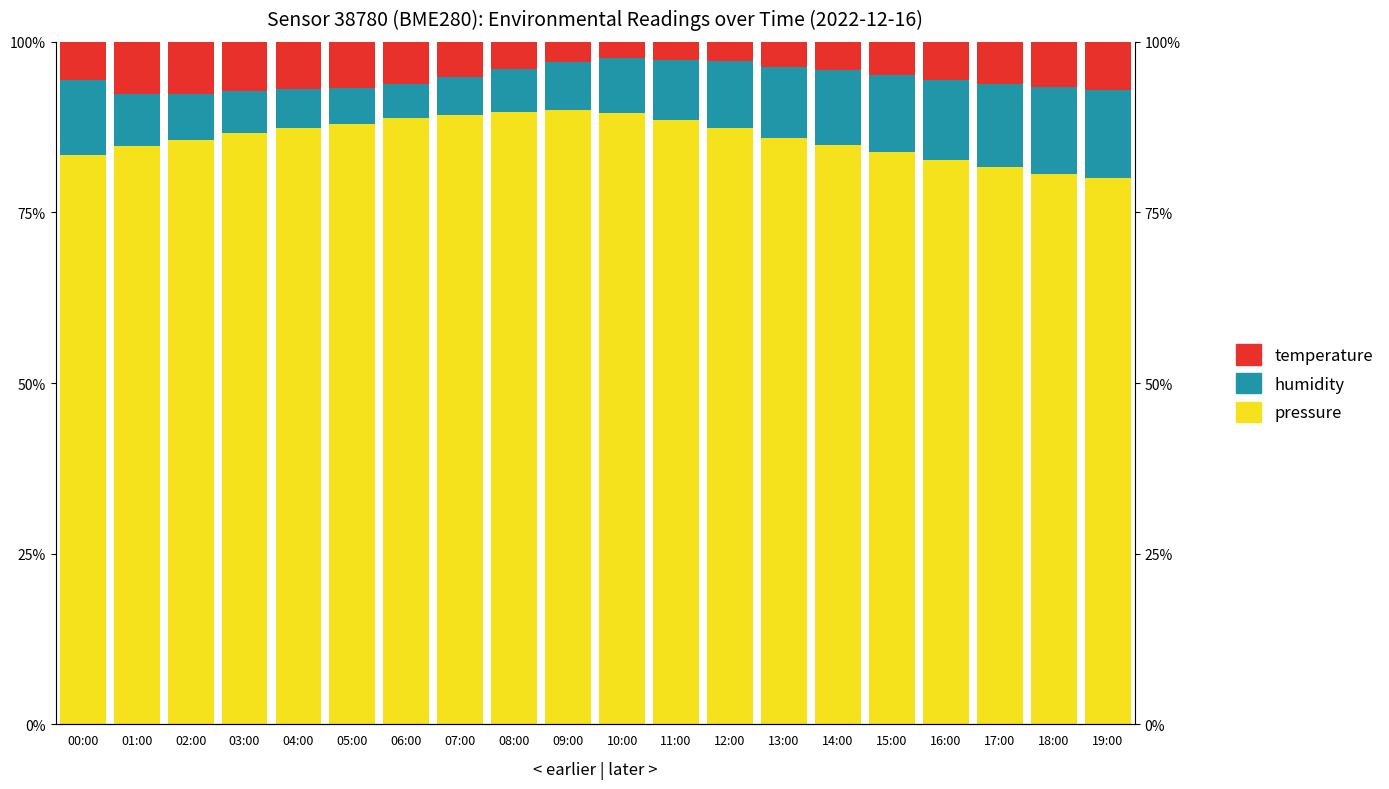

Rank the series by their maximum value, from highest to lowest.

pressure, humidity, temperature